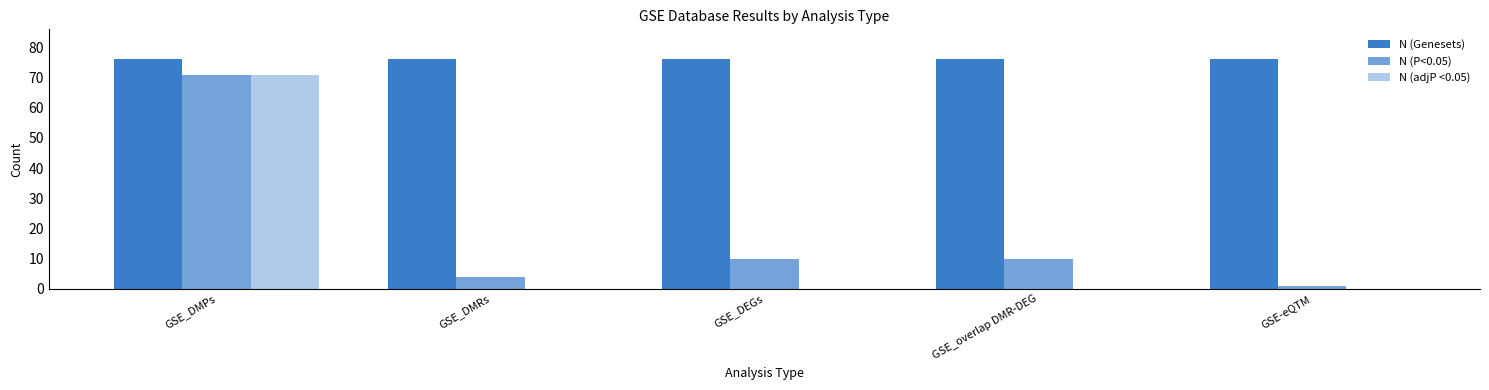

What is the spread (max minus min) of values at GSE-eQTM?

76